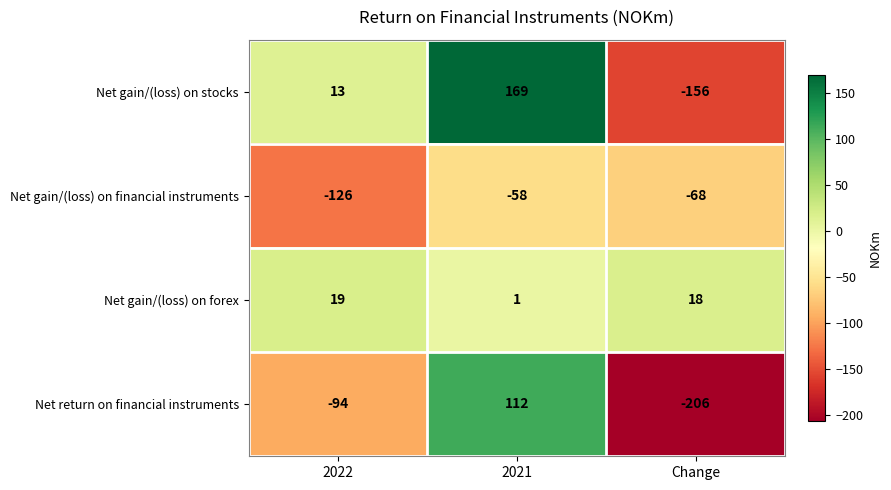

How many categories are shown in the chart?

3